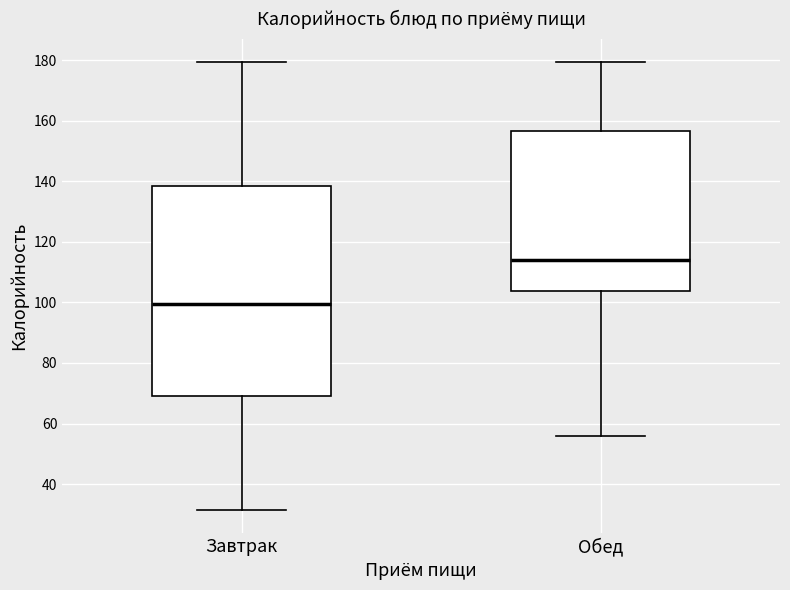

Which box's median line is the highest?

Обед